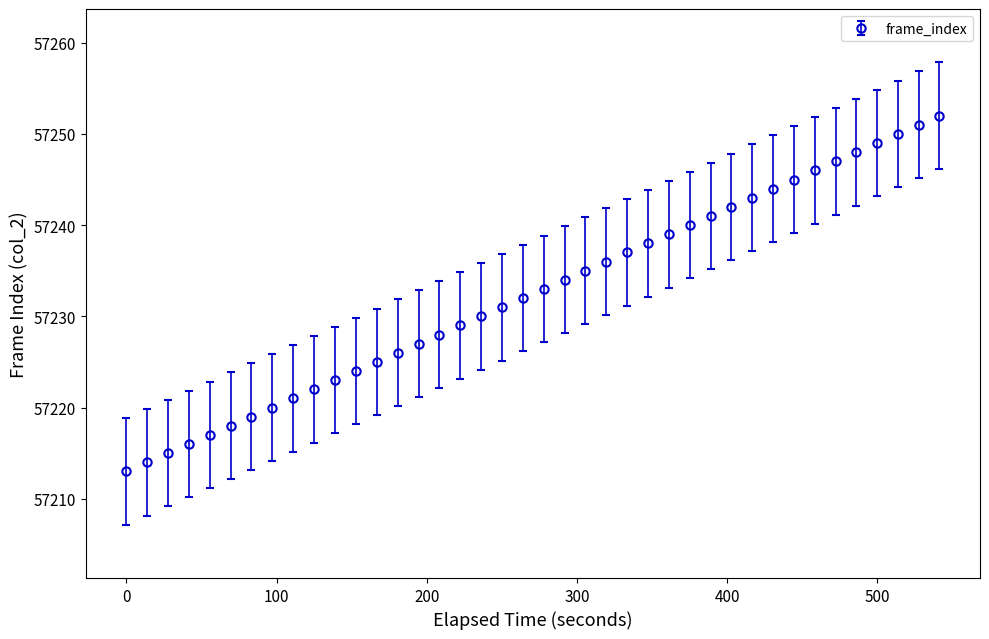

What is the difference between the maximum and minimum values?

39